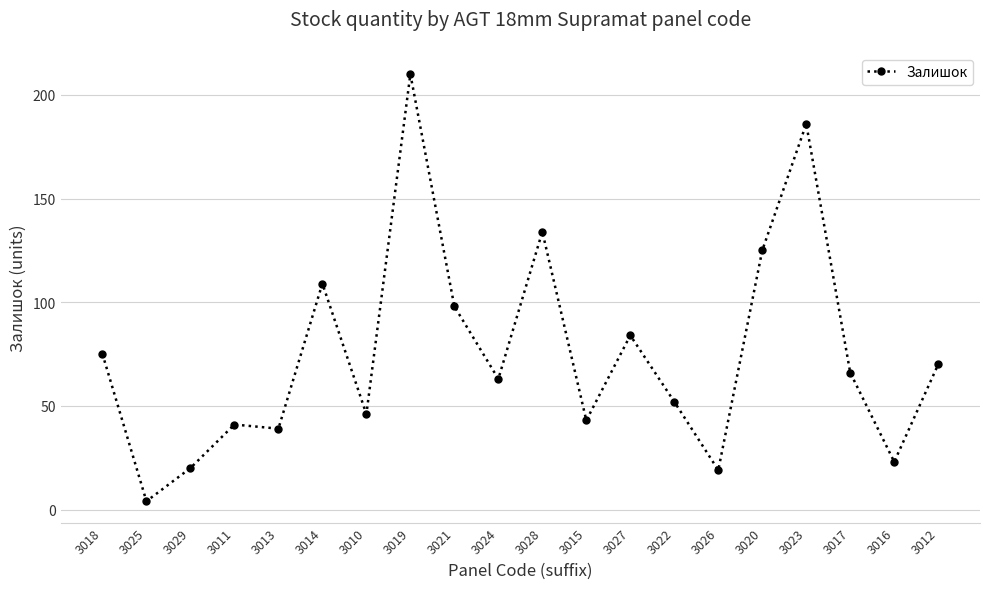

Reading left to right, extract all data points from this chart.

3018=75	3025=4	3029=20	3011=41	3013=39	3014=109	3010=46	3019=210	3021=98	3024=63	3028=134	3015=43	3027=84	3022=52	3026=19	3020=125	3023=186	3017=66	3016=23	3012=70